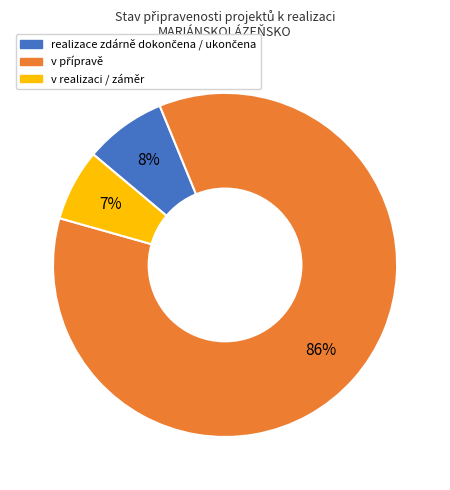

Is v realizaci / záměr the majority of the pie?

No